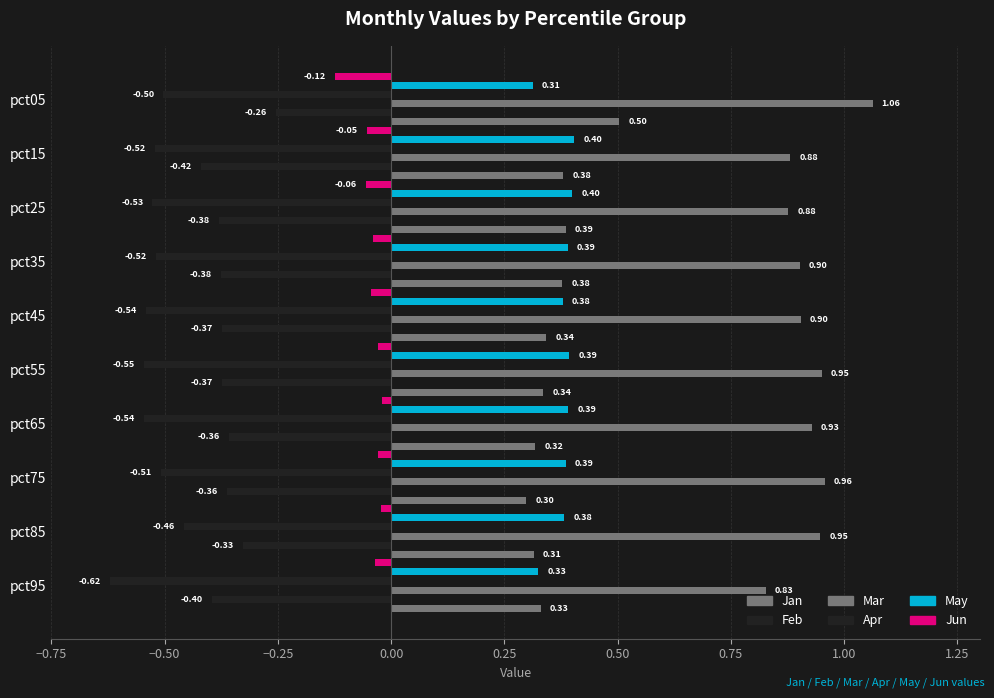

How many distinct data groups are displayed?

6